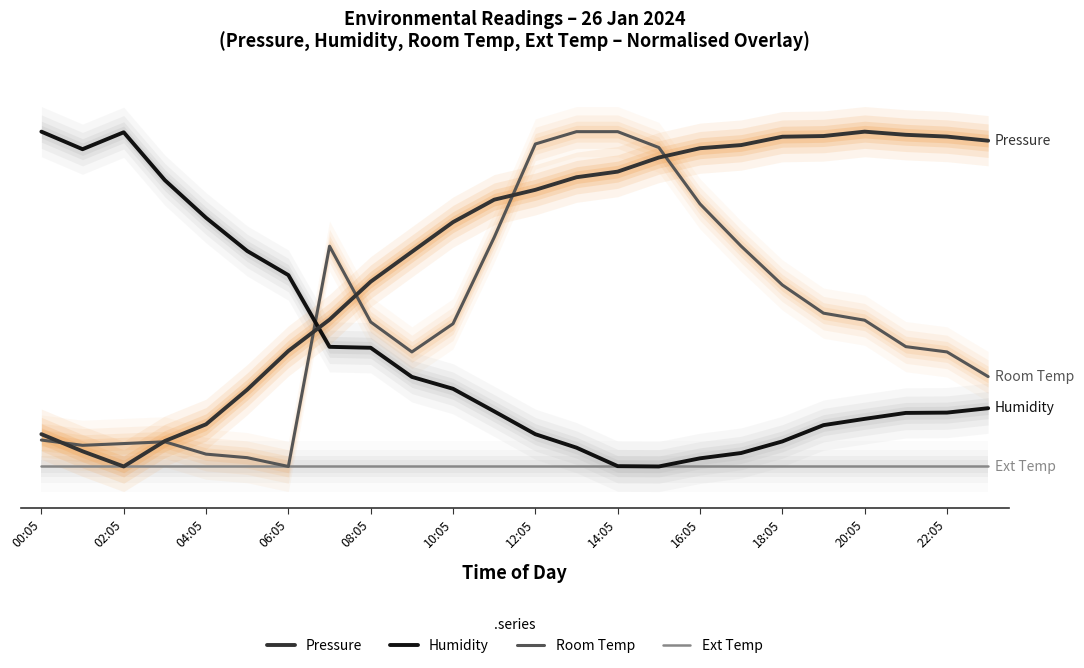

What is the difference between the Humidity values at 04:05 and 14:05?

51.3